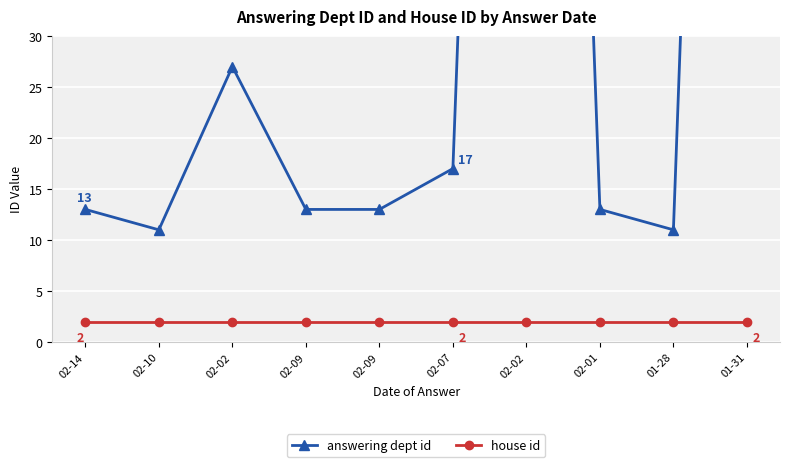

What value does the answering dept id series have at 01-31, to the nearest 5?

210